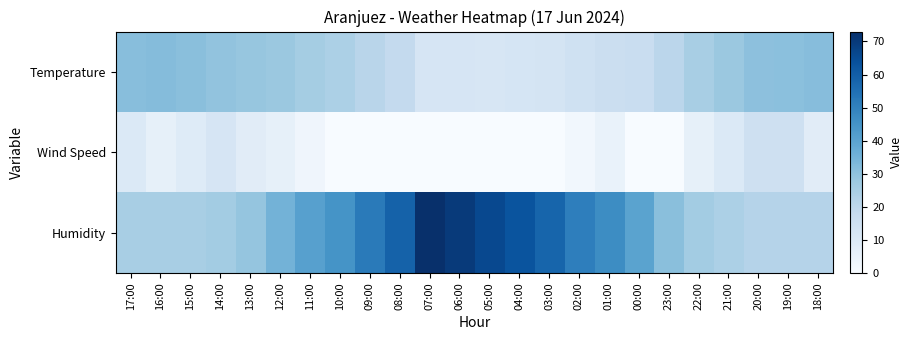

Count the number of data series in this chart.

3